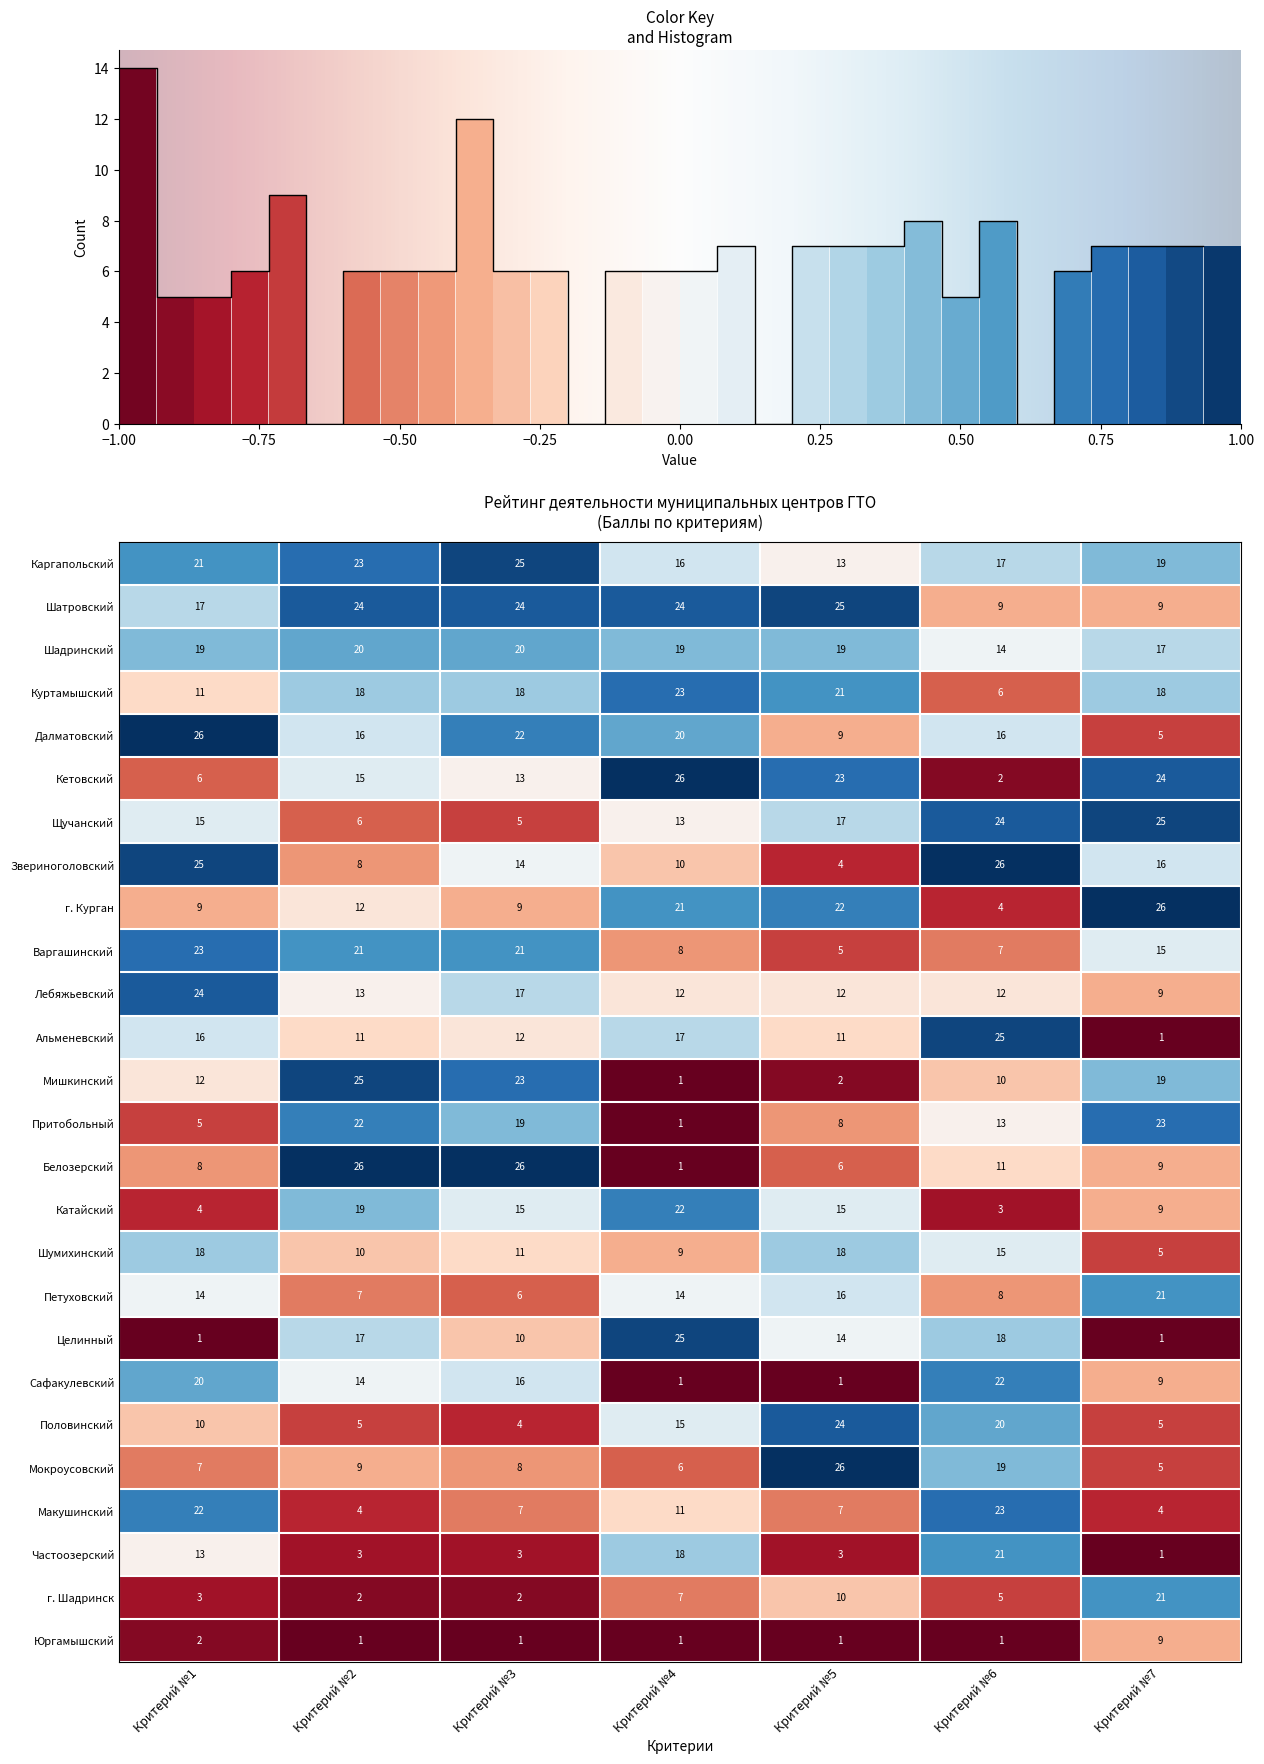

What is the average value of the Шатровский series?

19